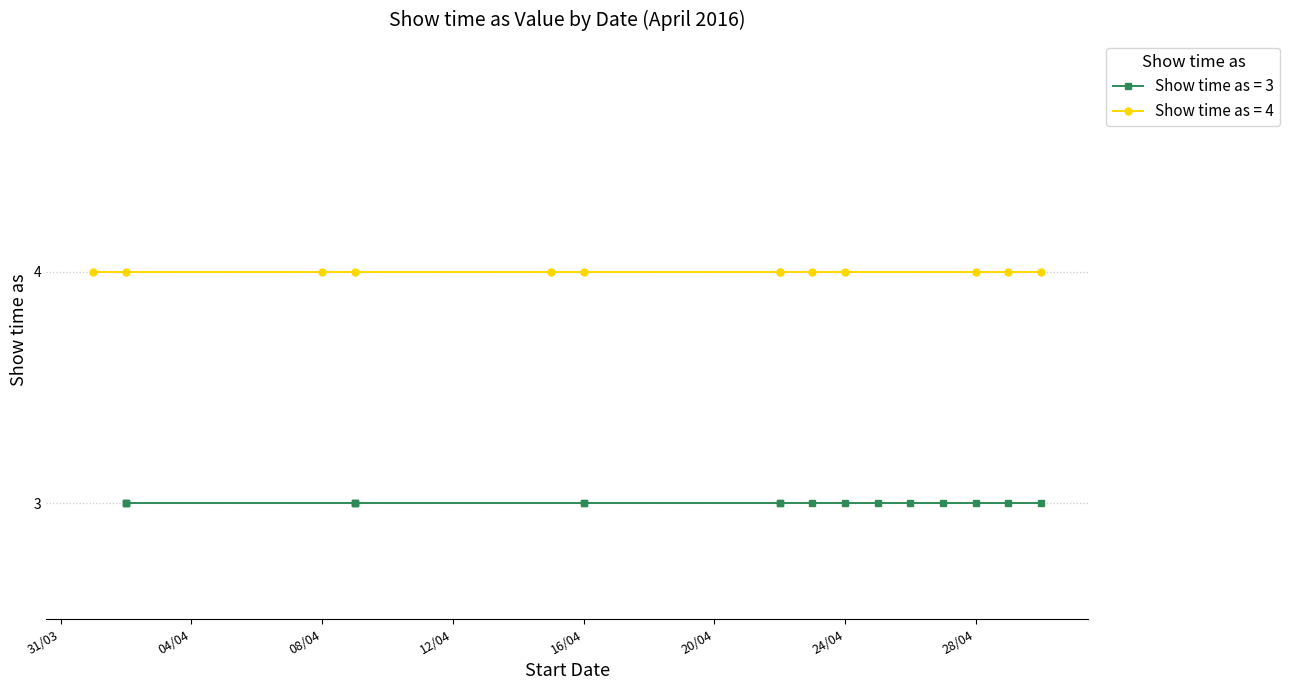

Between 2 and 4, which series saw the biggest shift?

Show time as = 3 (All-day)